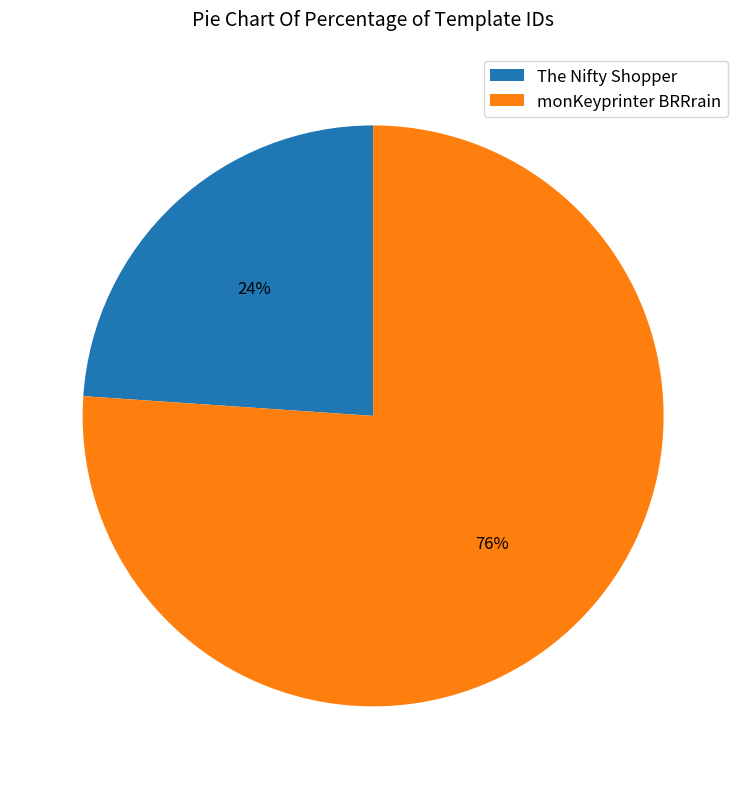

How many segments does this pie chart have?

2